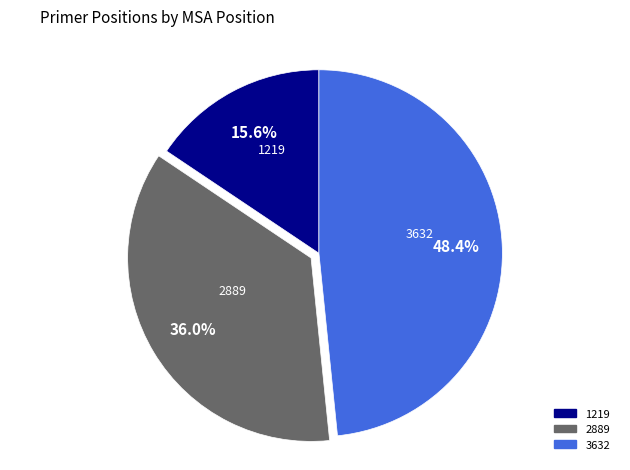

How many segments does this pie chart have?

3